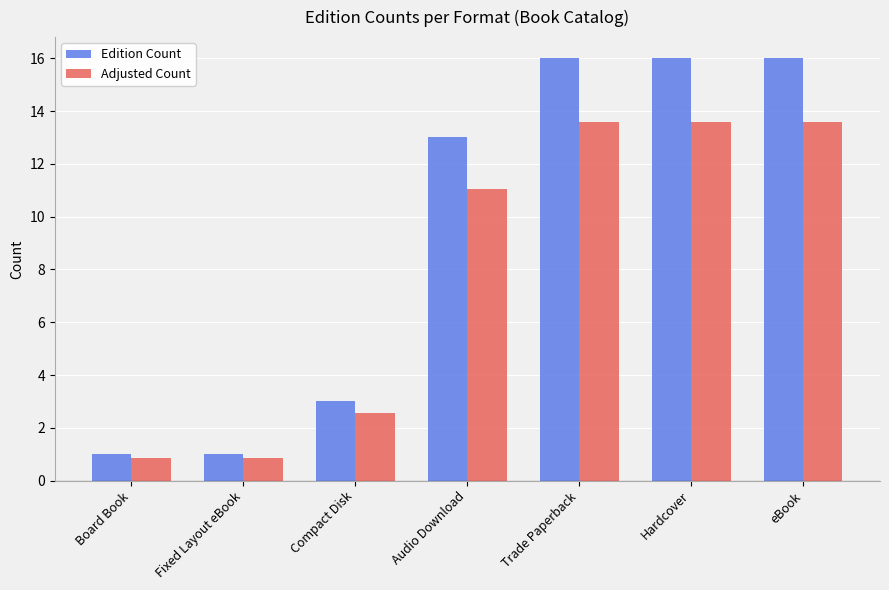

What is the value of the Adjusted Count bar at the 5th from the left?

13.6